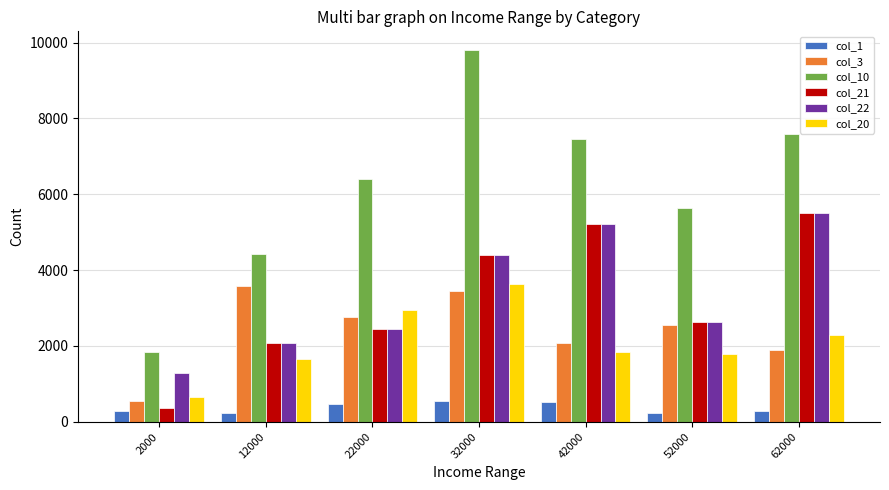

Which series changed the most between 2000 and 12000?

col_3